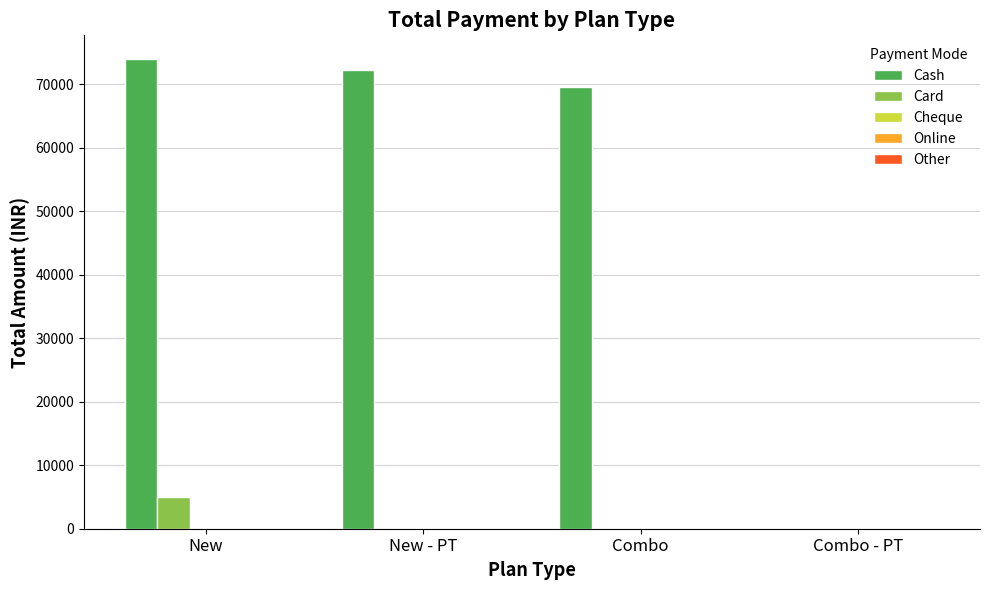

Is the value of Cash at New greater than the value of Card at New - PT?

Yes